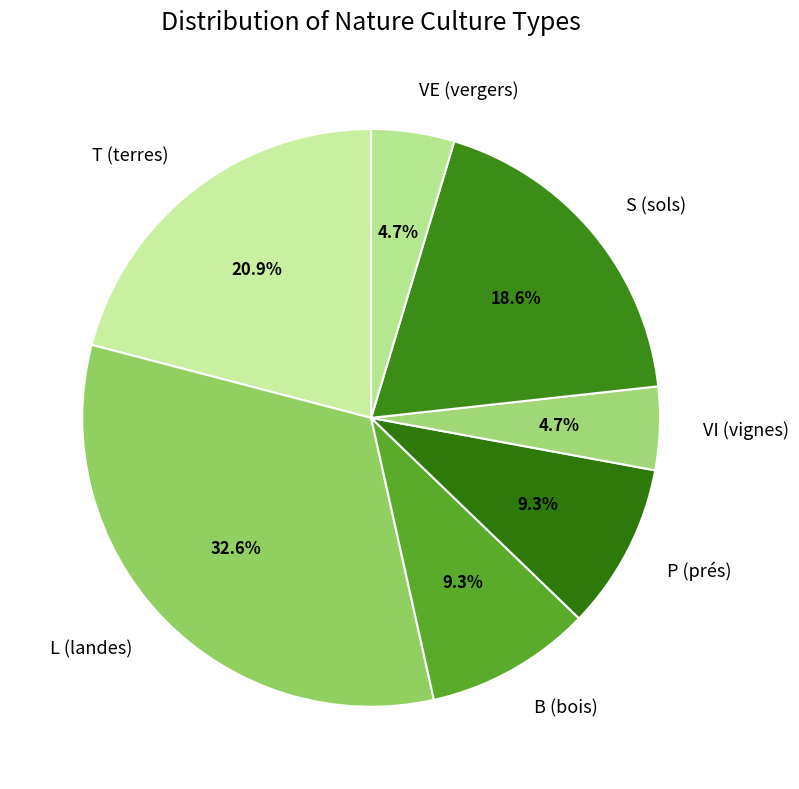

Count the number of slices in the pie.

7